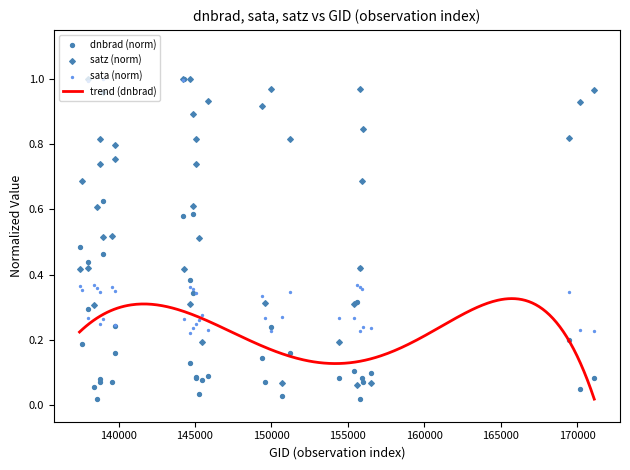

Which series reaches the maximum Y coordinate?

dnbrad